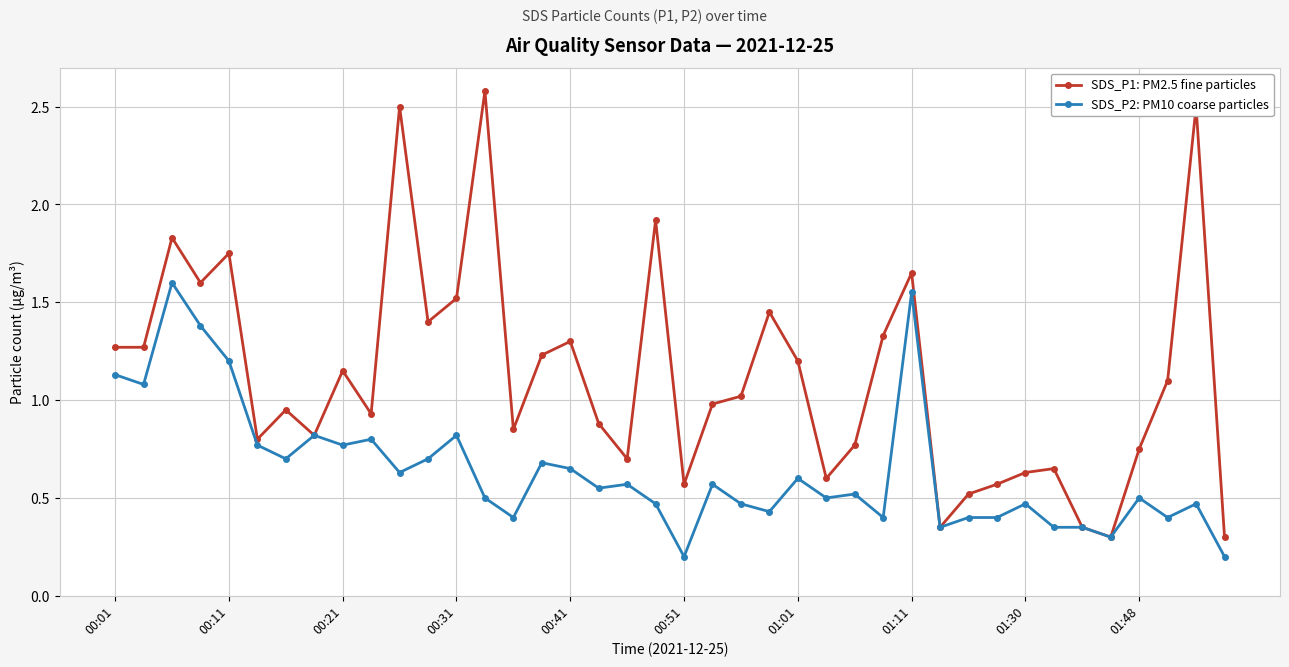

Which series has the largest total across all categories?

SDS_P1: PM2.5 fine particles